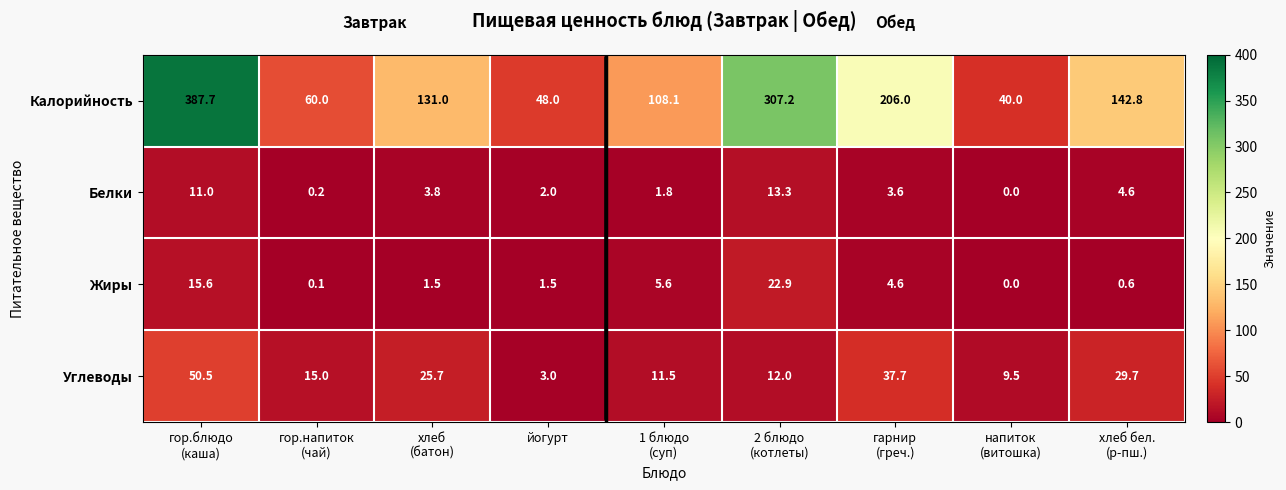

Rank the series by their maximum value, from highest to lowest.

Калорийность, Углеводы, Жиры, Белки